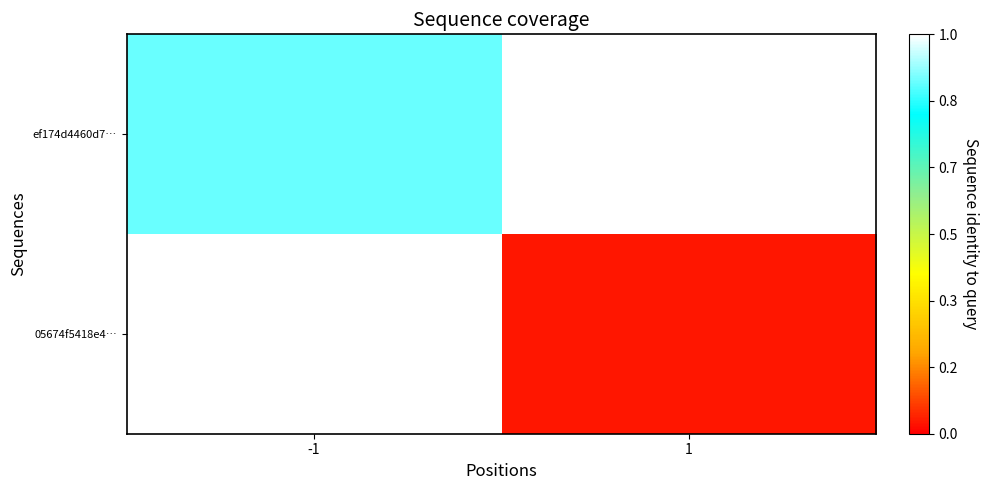

Is the value of ef174d4460d7… at -1 greater than the value of 05674f5418e4… at 1?

Yes